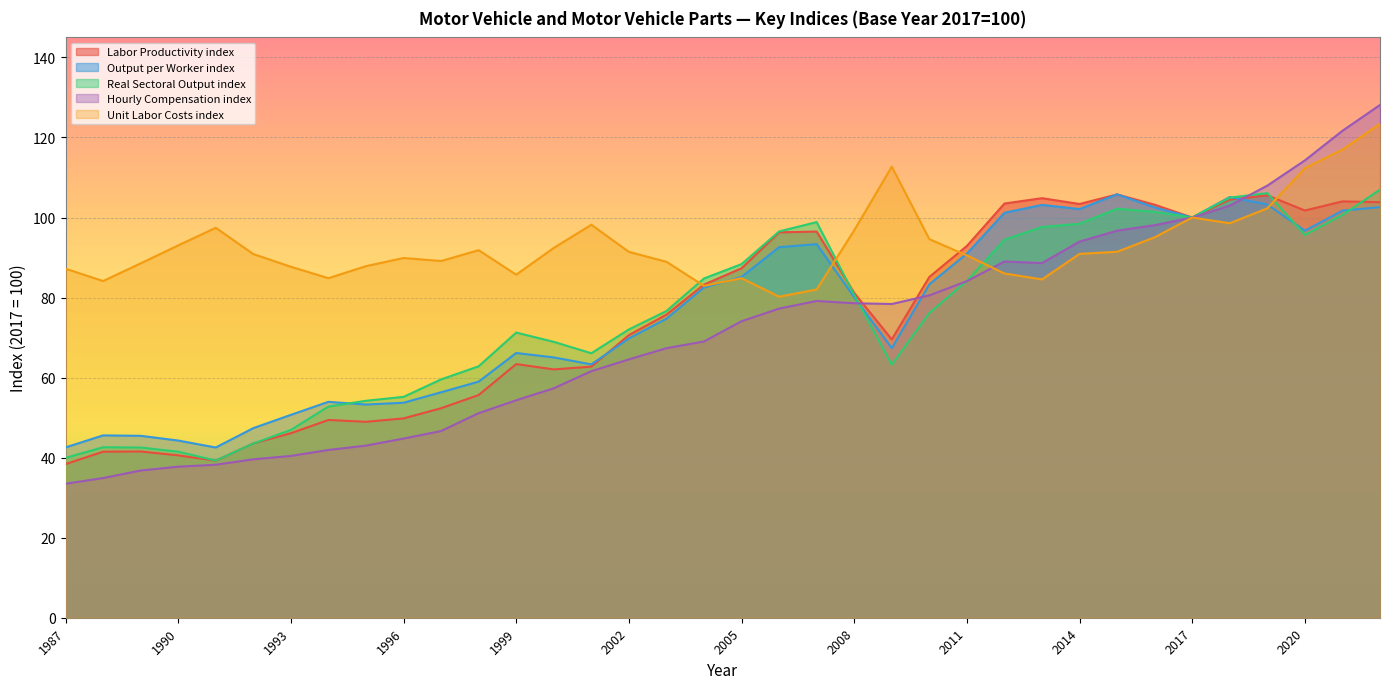

True or false: Labor Productivity index has a value of 103.4 at 2014.

True